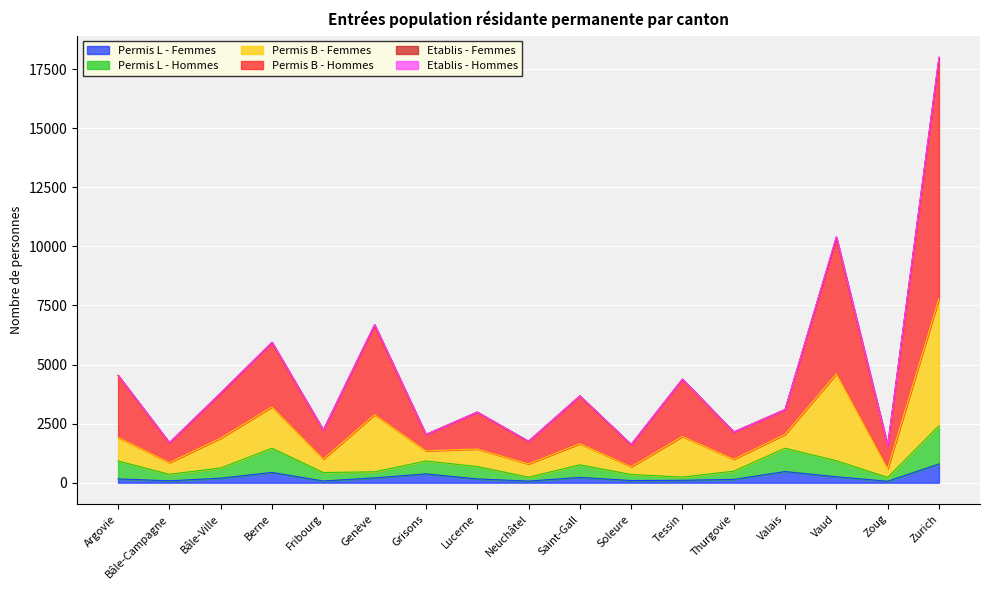

What is the highest value of the Permis L - Femmes series?

793